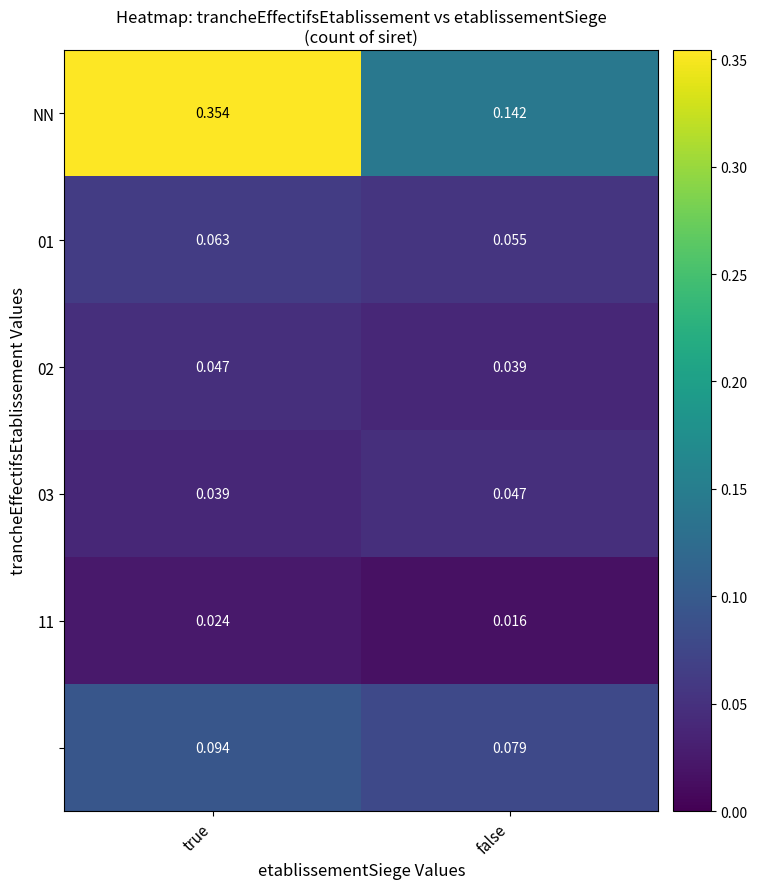

At which category is the sum across all series the highest?

true